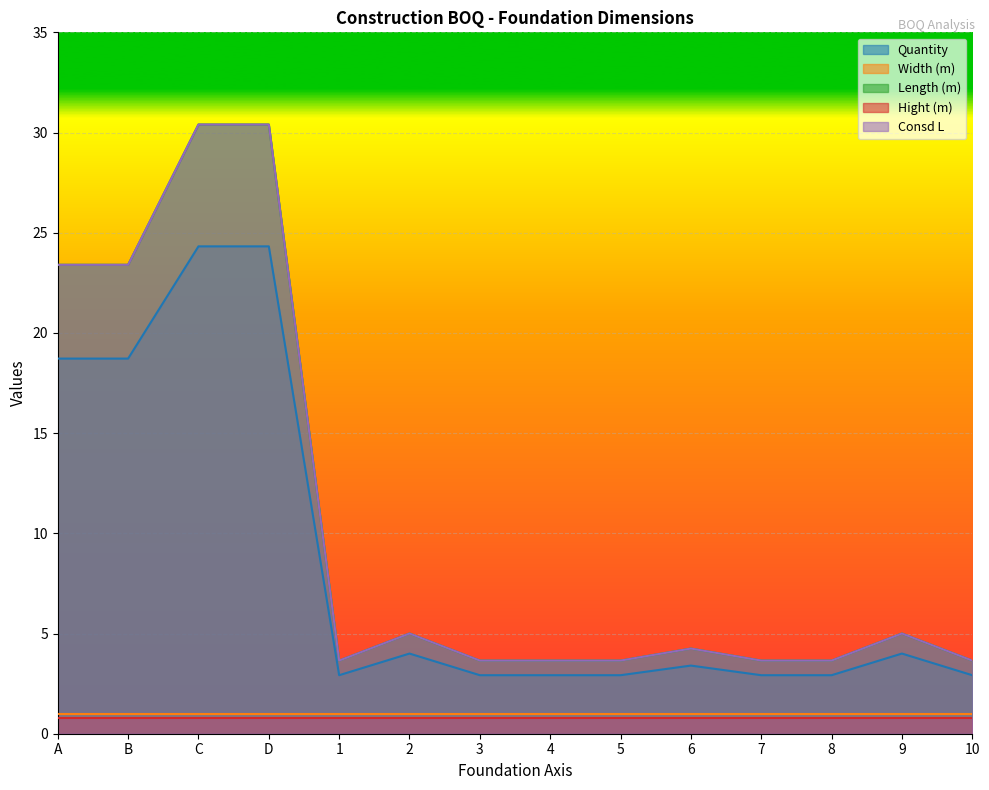

True or false: Quantity and Length (m) cross at least once.

False